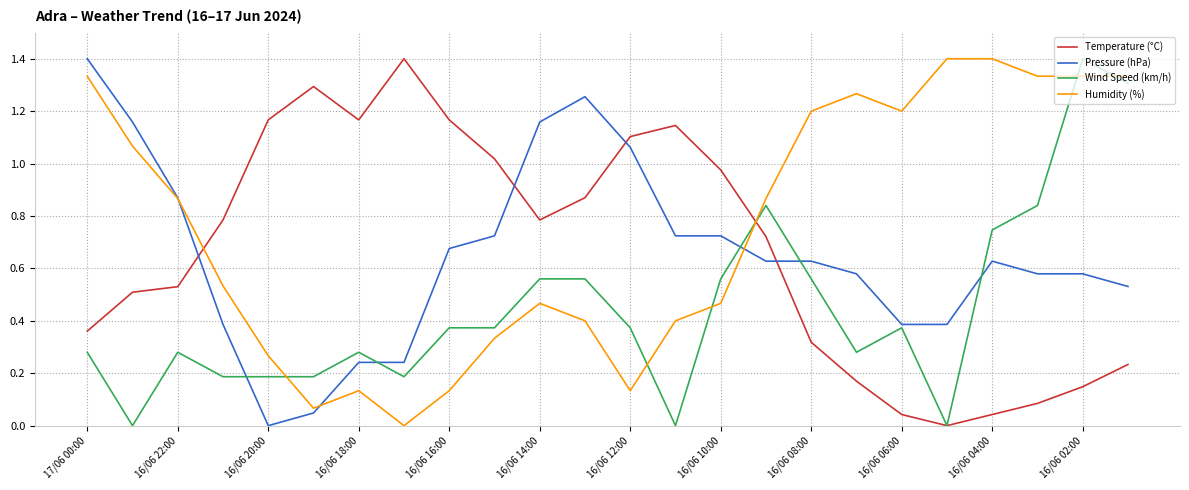

True or false: Humidity (%) and Wind Speed (km/h) intersect in this chart.

True